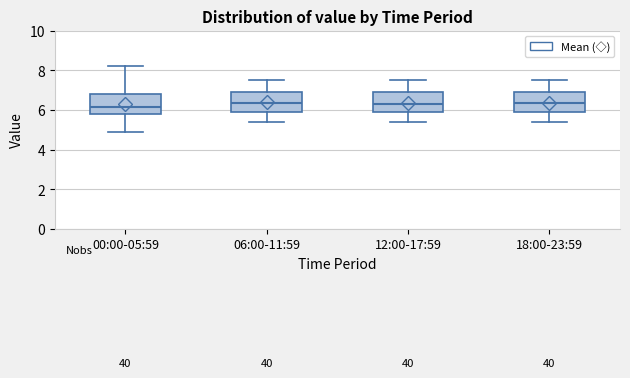

Reading left to right, read every box against the y-axis: the position of its median line, the range the box covers, and the ends of its whiskers. The values are not printed on the chart, so give them approximately, as read against the axis.

00:00-05:59: median 6.2, box 5.8 to 6.8, whiskers 5.0 to 8.2
06:00-11:59: median 6.4, box 6.0 to 7.0, whiskers 5.4 to 7.6
12:00-17:59: median 6.4, box 5.8 to 7.0, whiskers 5.4 to 7.6
18:00-23:59: median 6.4, box 5.8 to 7.0, whiskers 5.4 to 7.6